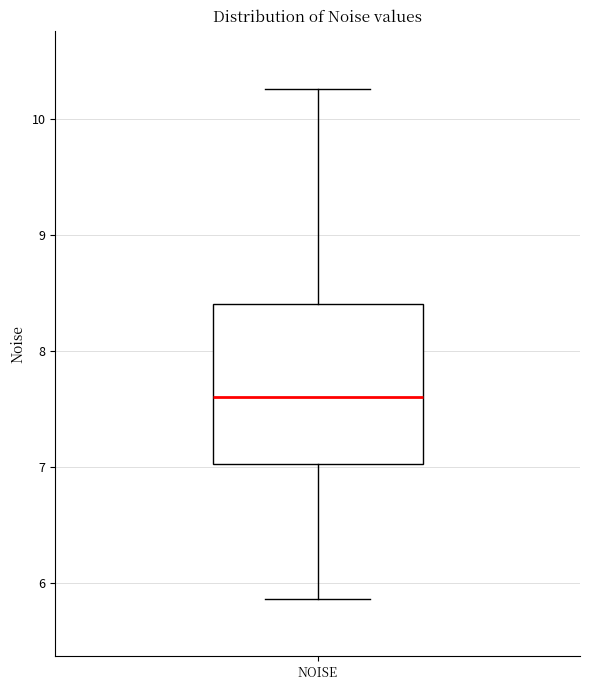

Read this box plot against the y-axis: the position of the median line, the range covered by the box, and the ends of both whiskers. The values are not printed on the chart, so give them approximately, as read against the axis.

median 7.6, box 7.0 to 8.4, whiskers 5.9 to 10.3